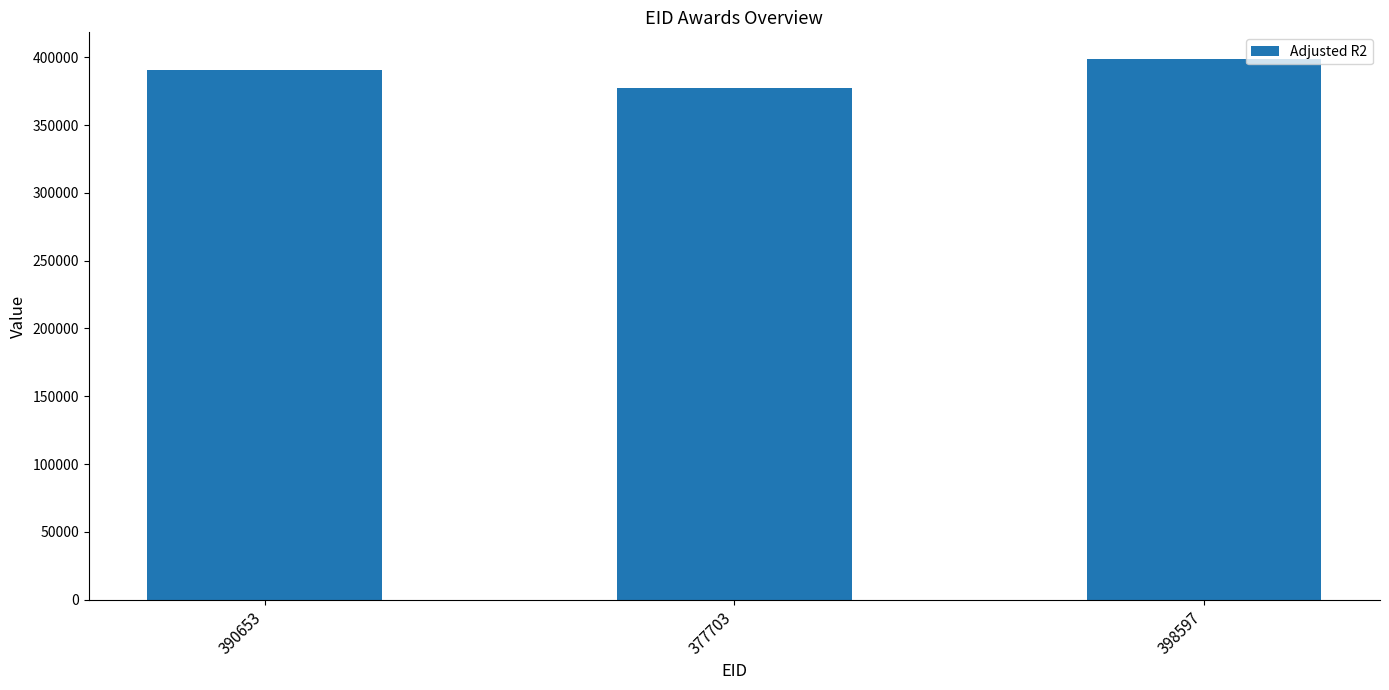

What is the average value?

388984